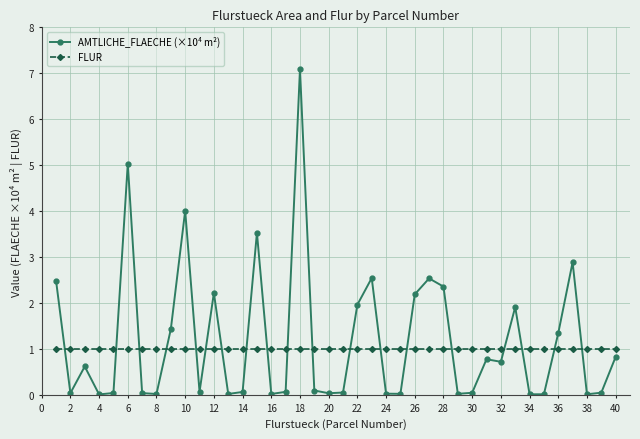

What is the sum of all AMTLICHE_FLAECHE (×10⁴ m²) values?

47.2